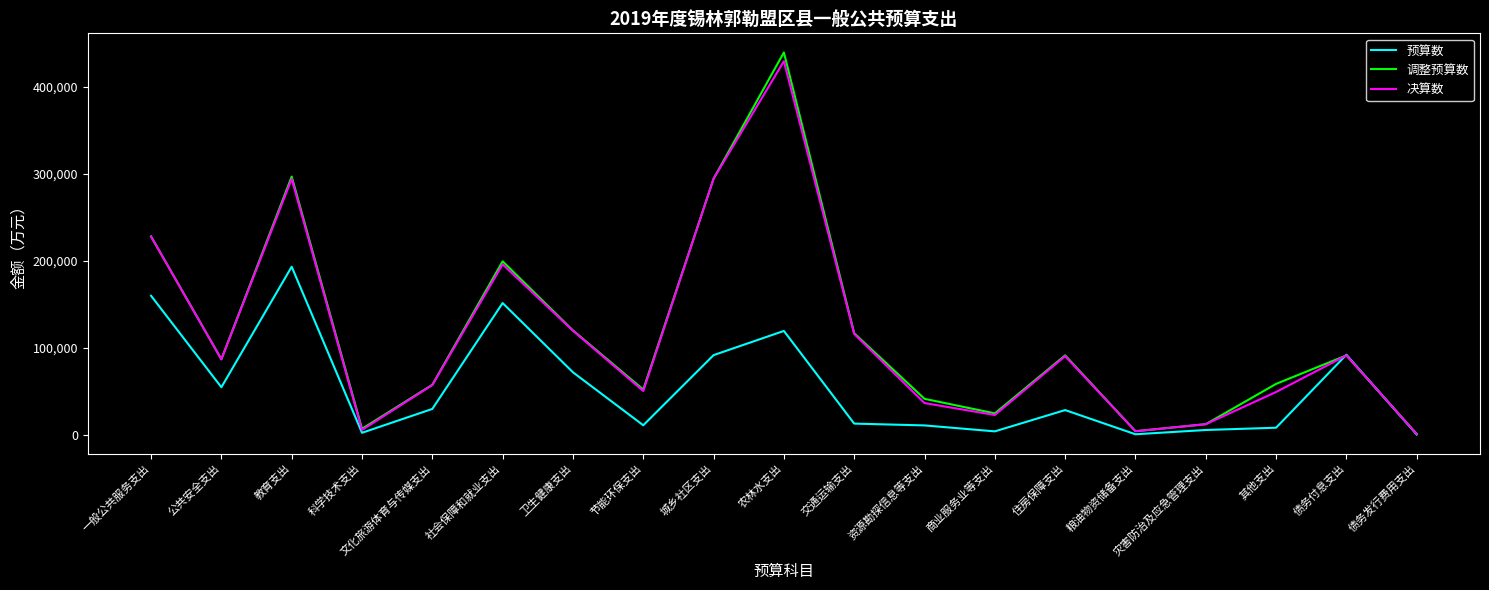

At how many categories does at least one series exceed 330547?

1